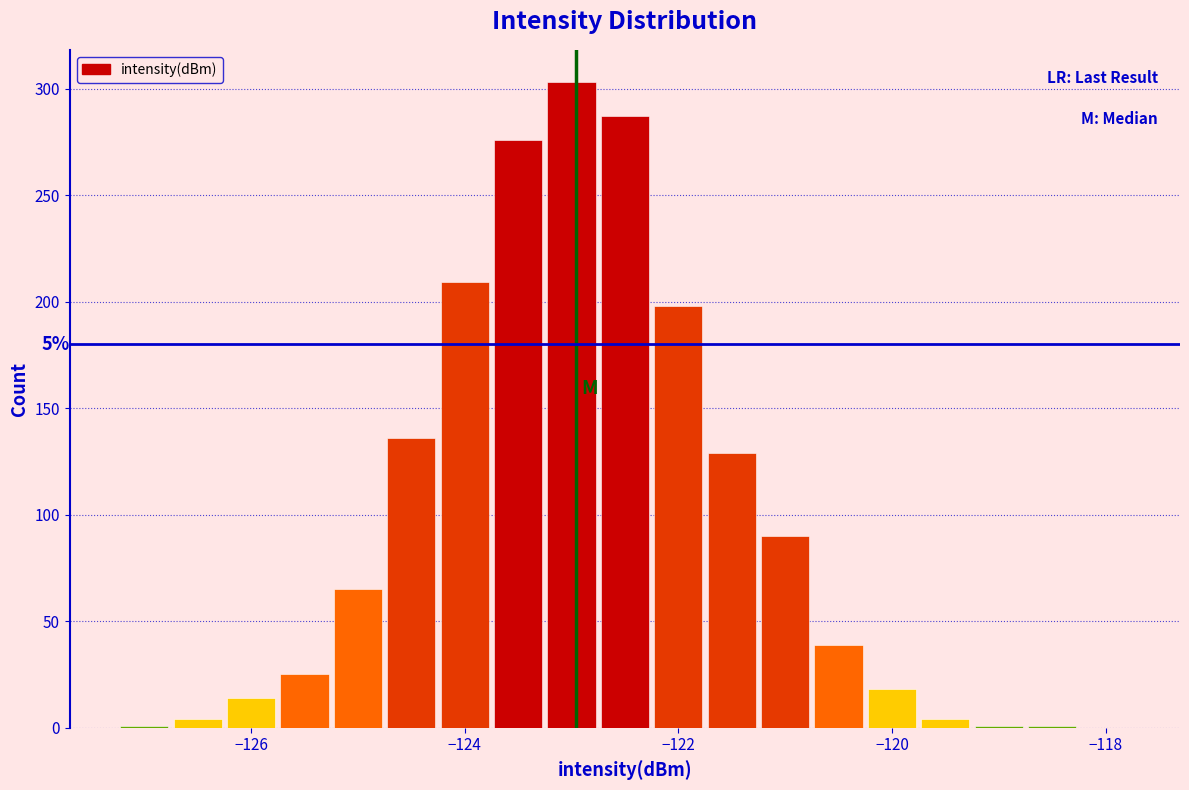

Read against the x-axis, roughly where is the centre of the tallest bar?

-123.0